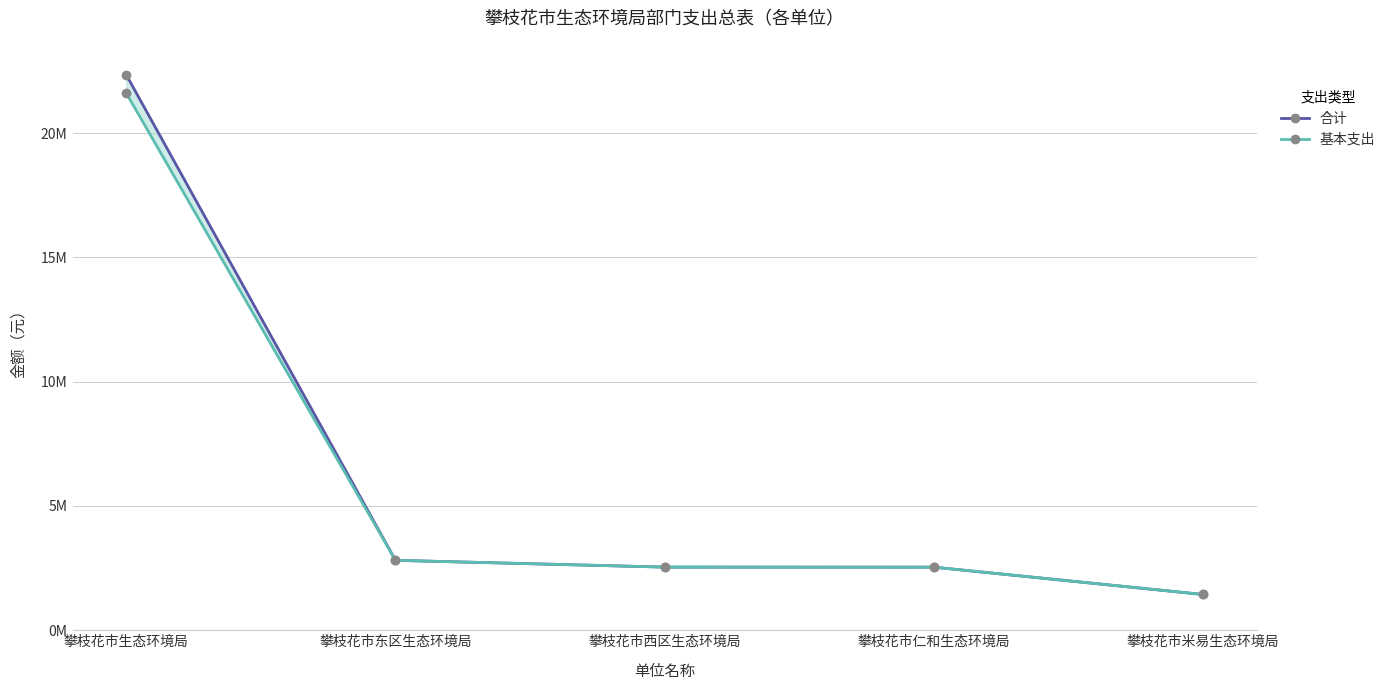

At which label does 基本支出 first exceed 2540127?

攀枝花市生态环境局